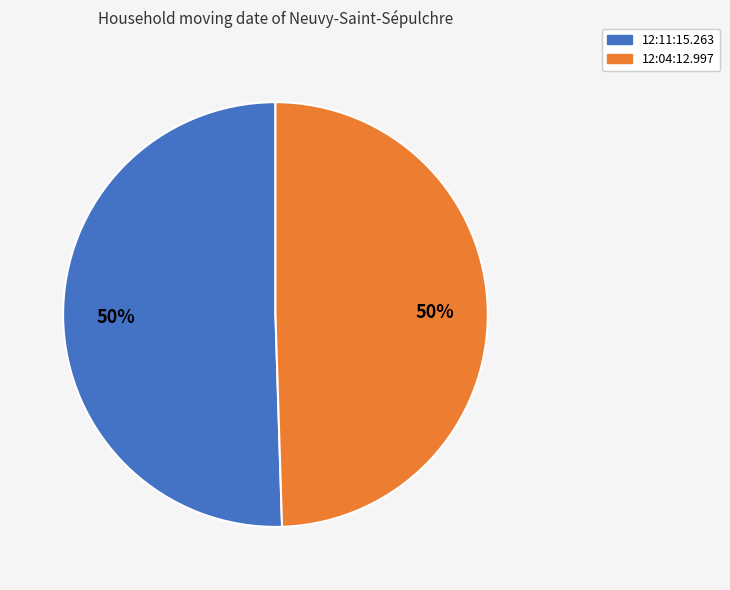

True or false: 12:04:12.997 accounts for 64% of the total.

False